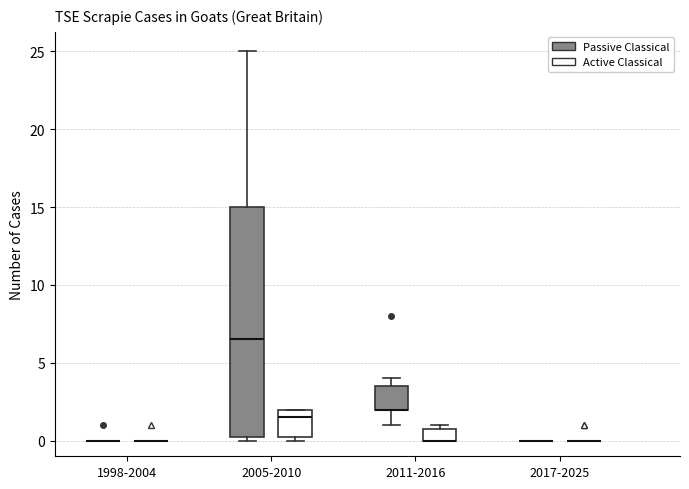

Reading left to right, transcribe this box plot: for each box, give where its median line is, the range the box spans, and where its two whiskers end, as read against the y-axis. The values are not printed on the chart, so give them approximately, as read against the axis.

1998-2004 (Passive Classical): box collapsed to a line at 0.0, whiskers 0.0 to 0.0
1998-2004 (Active Classical): box collapsed to a line at 0.0, whiskers 0.0 to 0.0
2005-2010 (Passive Classical): median 6.5, box 0.5 to 15.0, whiskers 0.0 to 25.0
2005-2010 (Active Classical): median 1.5, box 0.5 to 2.0, whiskers 0.0 to 2.0
2011-2016 (Passive Classical): median 2.0 (drawn on the box's lower edge), box 2.0 to 3.5, whiskers 1.0 to 4.0
2011-2016 (Active Classical): median 0.0 (drawn on the box's lower edge), box 0.0 to 1.0, whiskers 0.0 to 1.0 (just above the box's upper edge)
2017-2025 (Passive Classical): box collapsed to a line at 0.0, whiskers 0.0 to 0.0
2017-2025 (Active Classical): box collapsed to a line at 0.0, whiskers 0.0 to 0.0